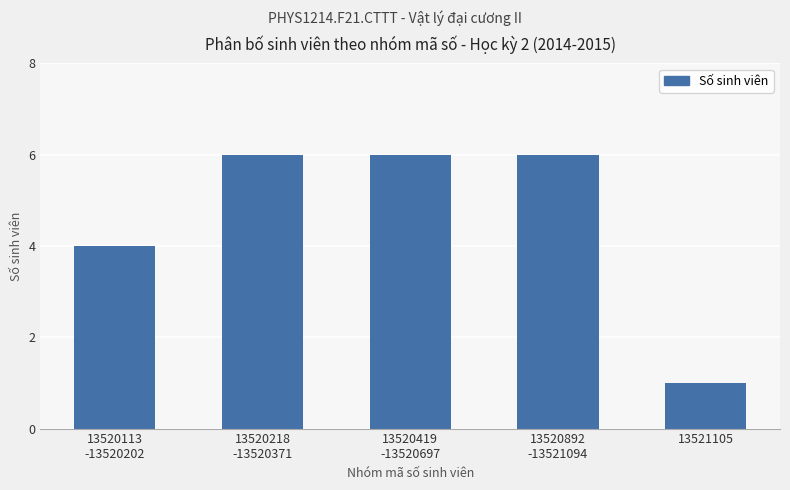

What is the average value?

5